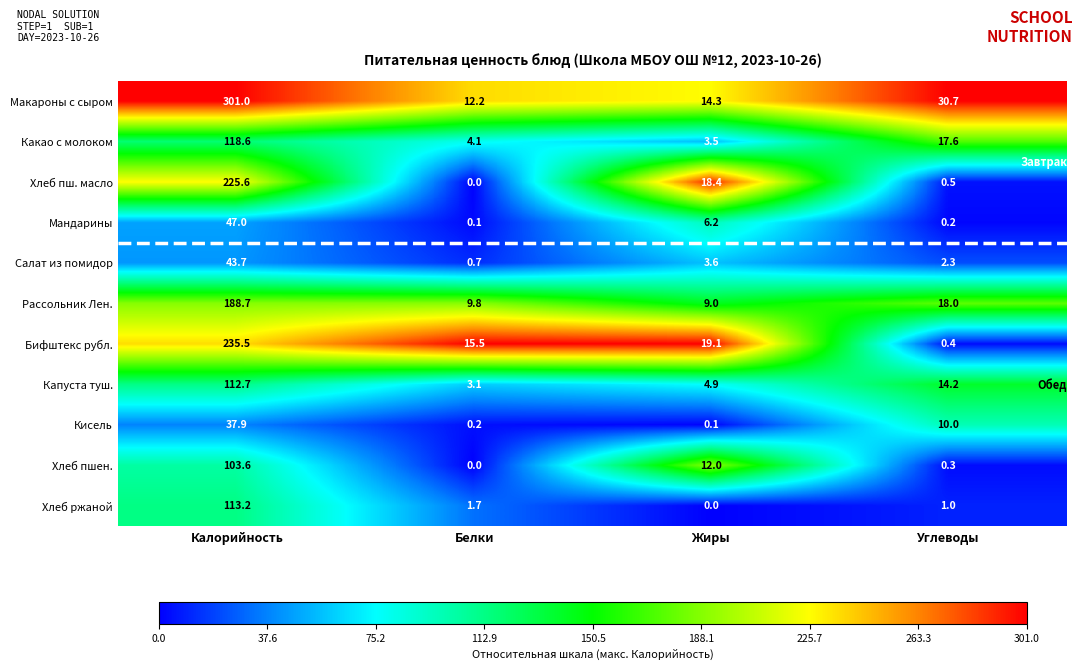

Which category has the highest value across all series?

Калорийность